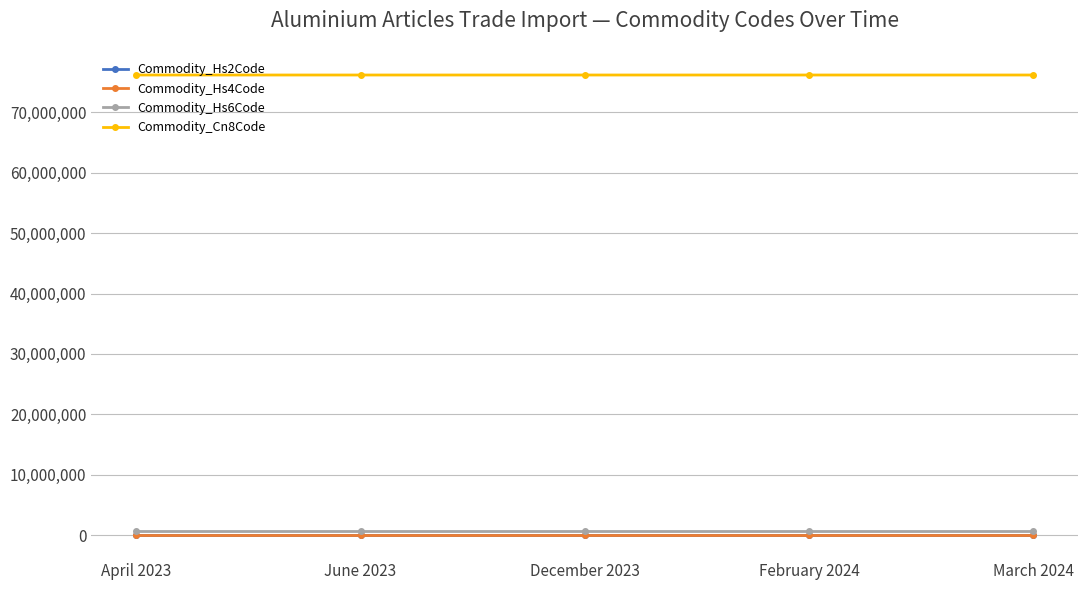

Which series has the largest total across all categories?

Commodity_Cn8Code